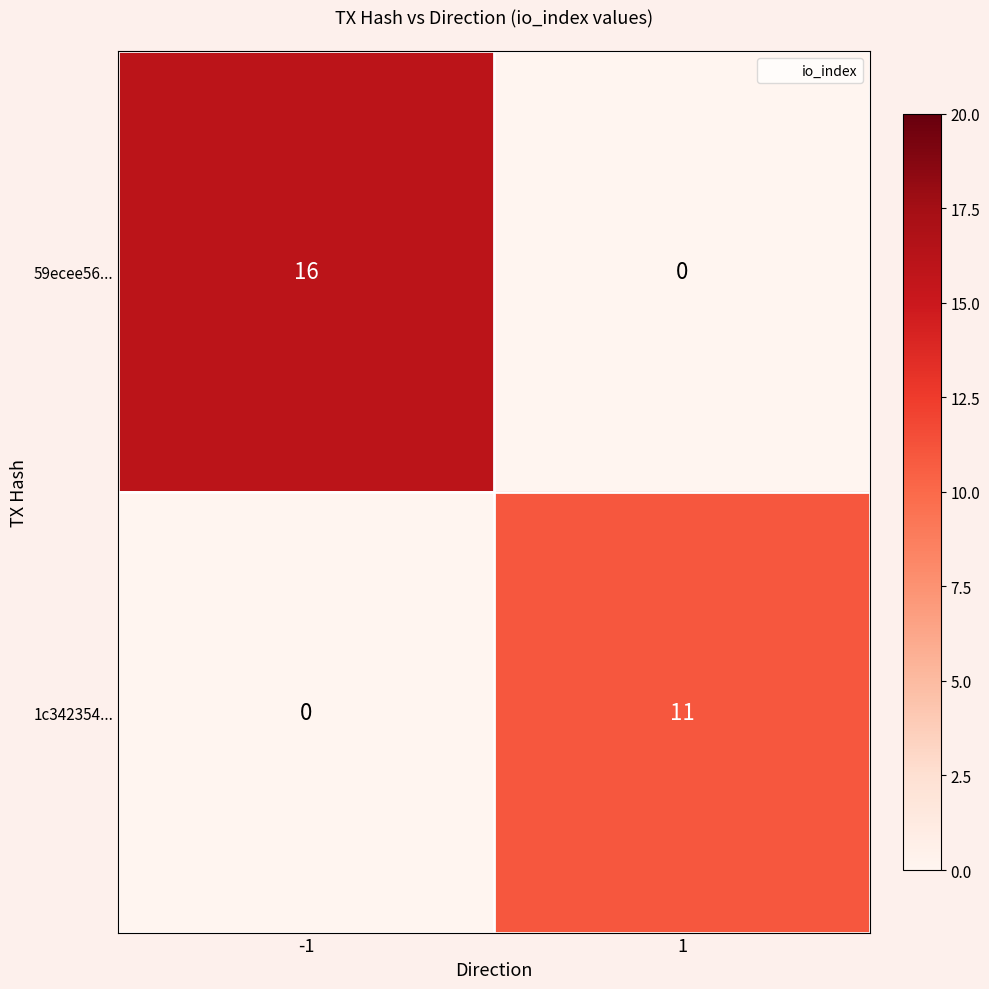

List the series in order of their overall mean, highest first.

59ecee56..., 1c342354...